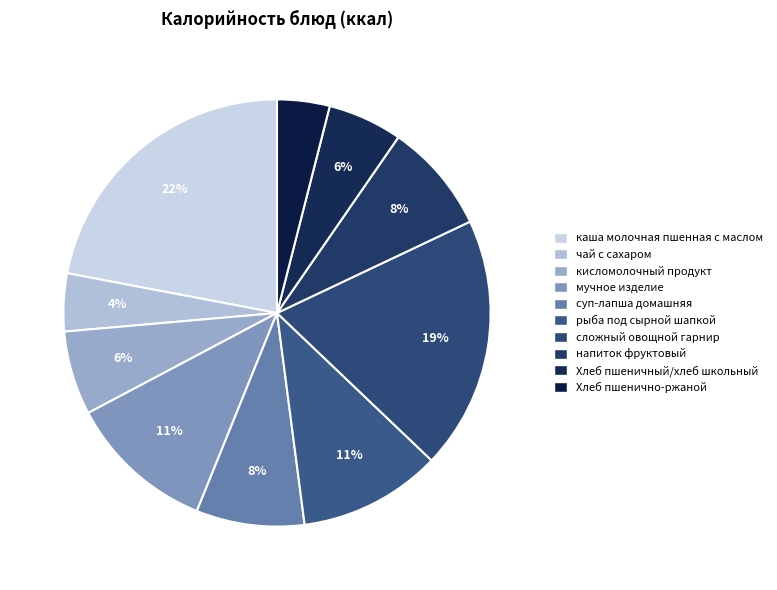

Count the number of slices in the pie.

10